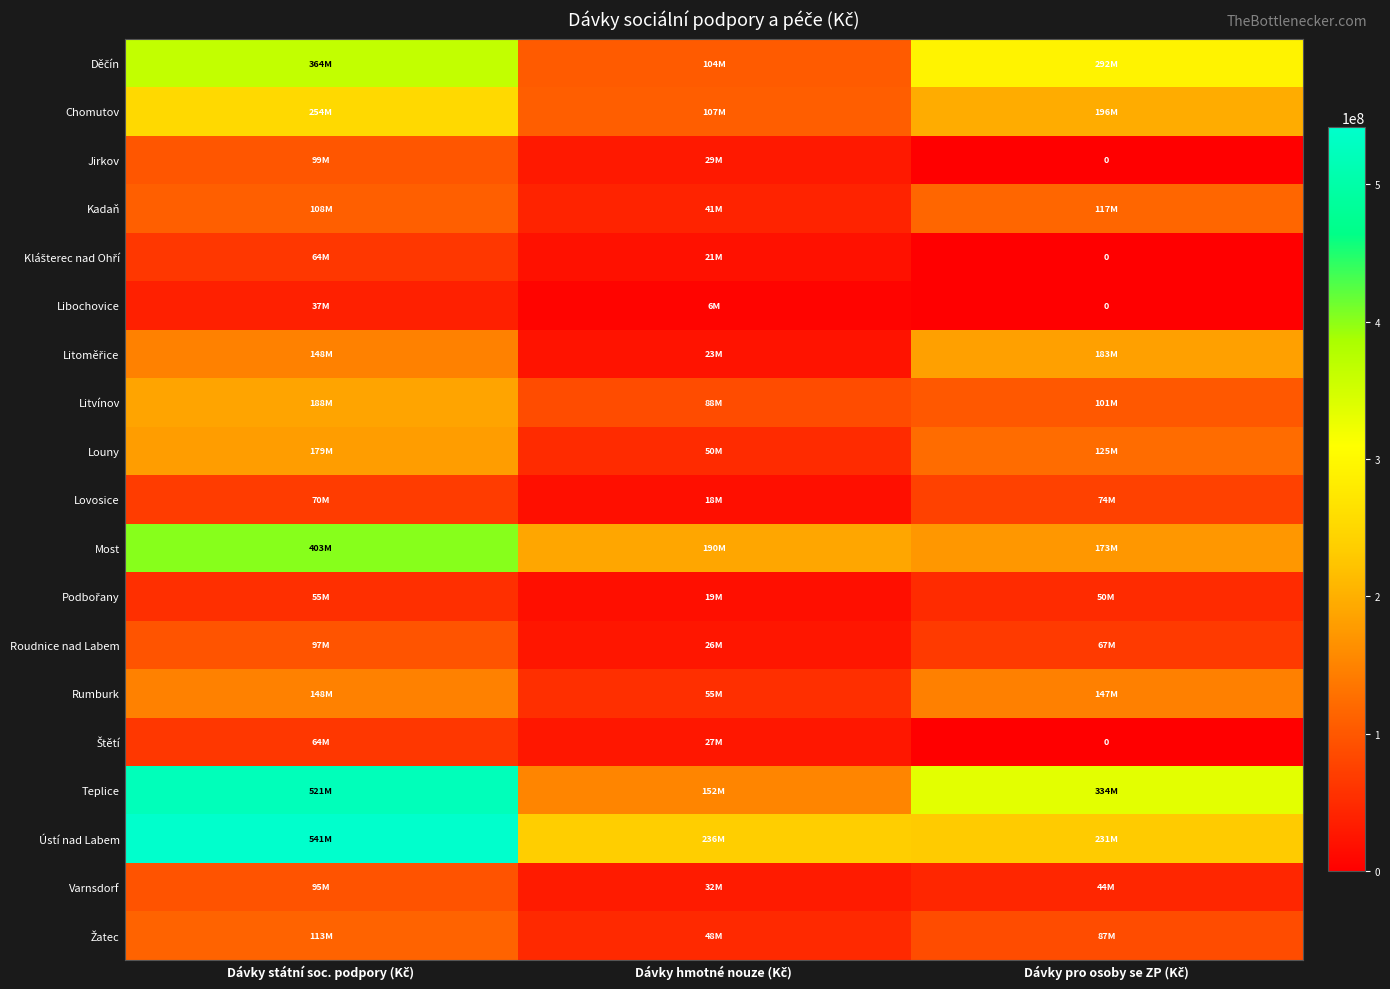

The value of Podbořany at Dávky hmotné nouze (Kč) is 7773199.1. True or false?

False